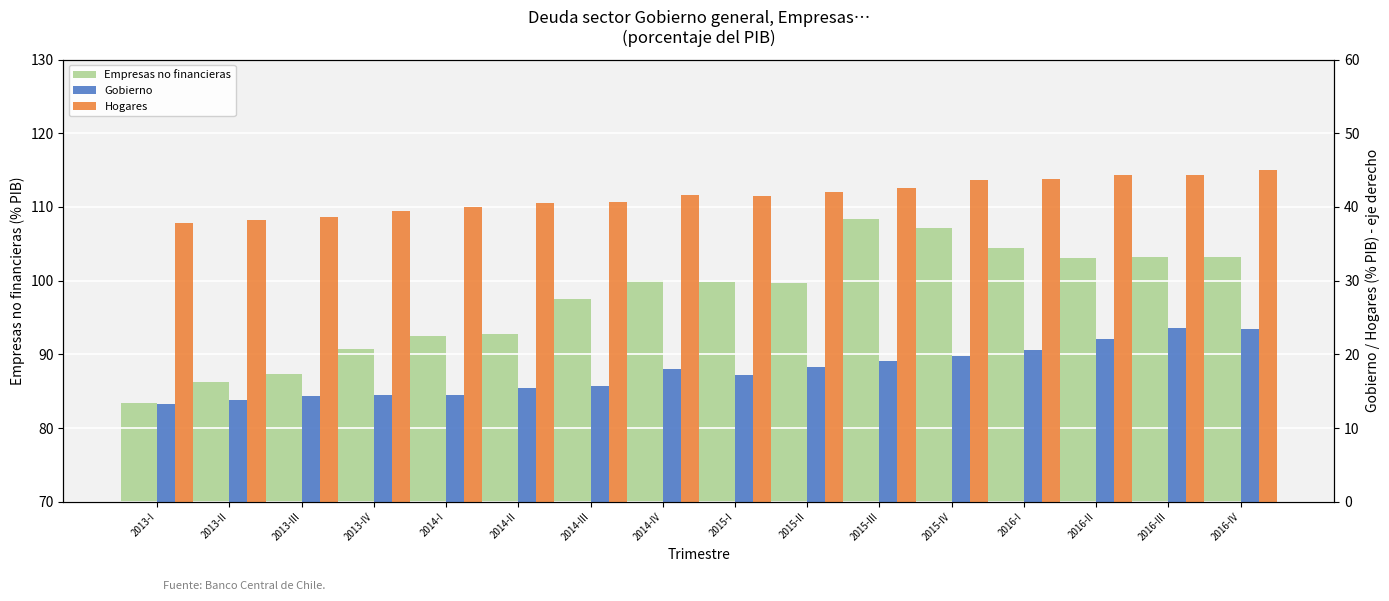

Rank the series by their maximum value, from highest to lowest.

Empresas no financieras, Hogares, Gobierno